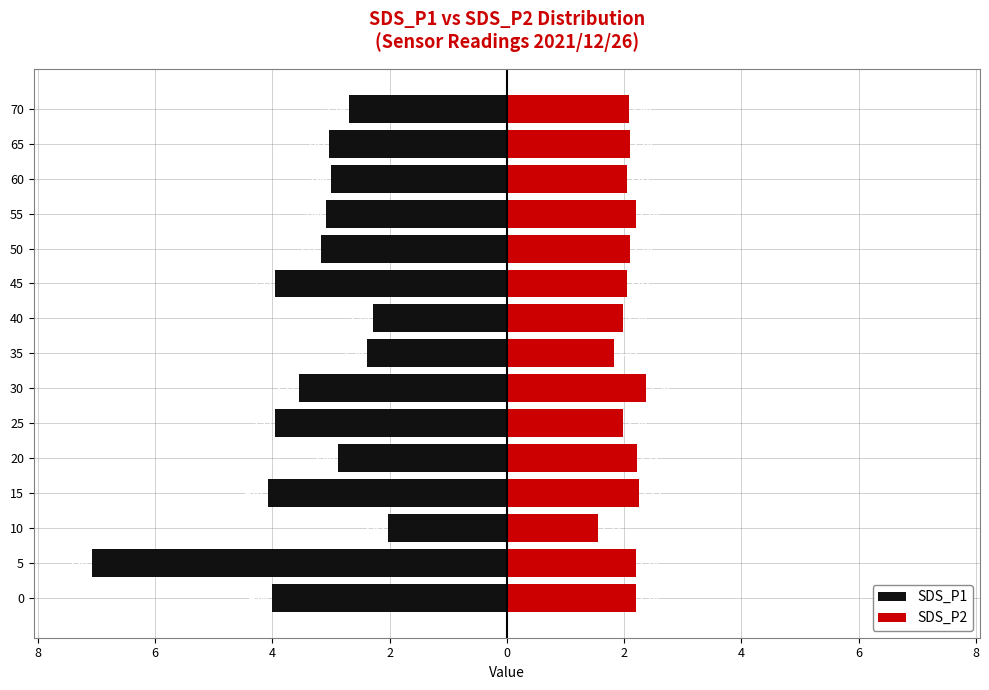

How many bars are there in each group?

2